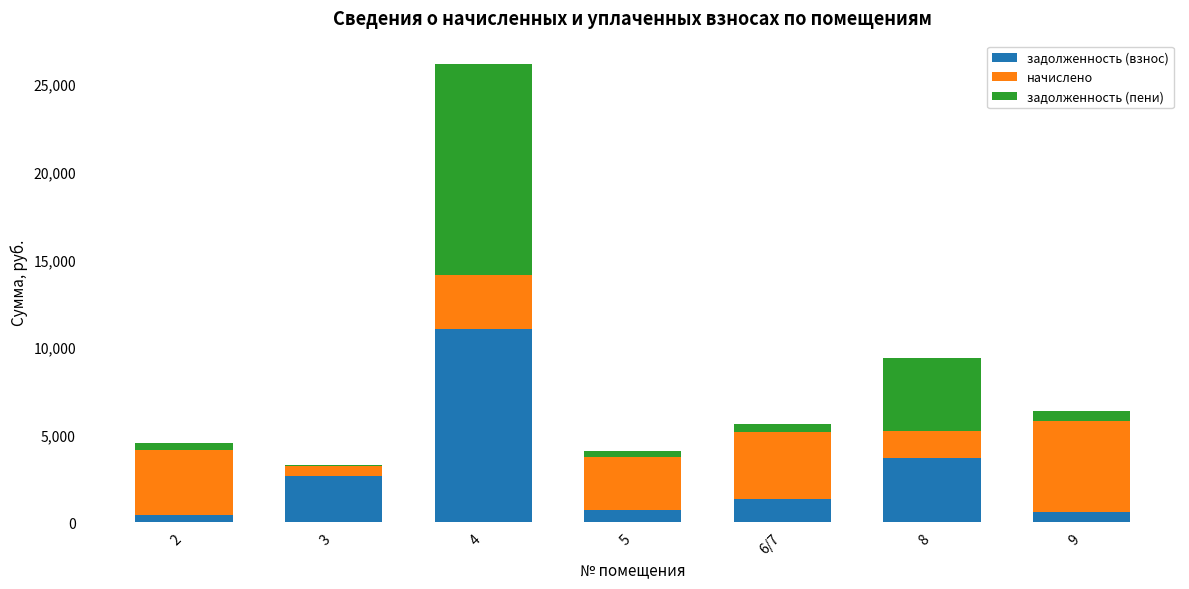

What is the sum of all задолженность (взнос) values?

20219.6